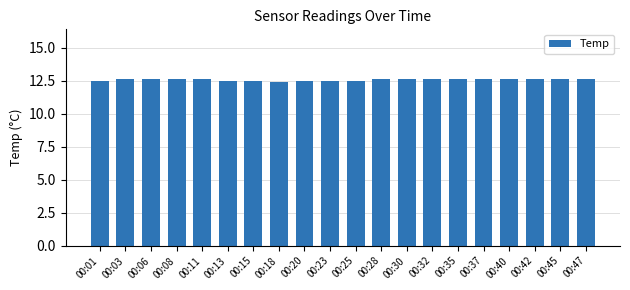

What is the change in value from 00:18 to 00:42?

+0.2